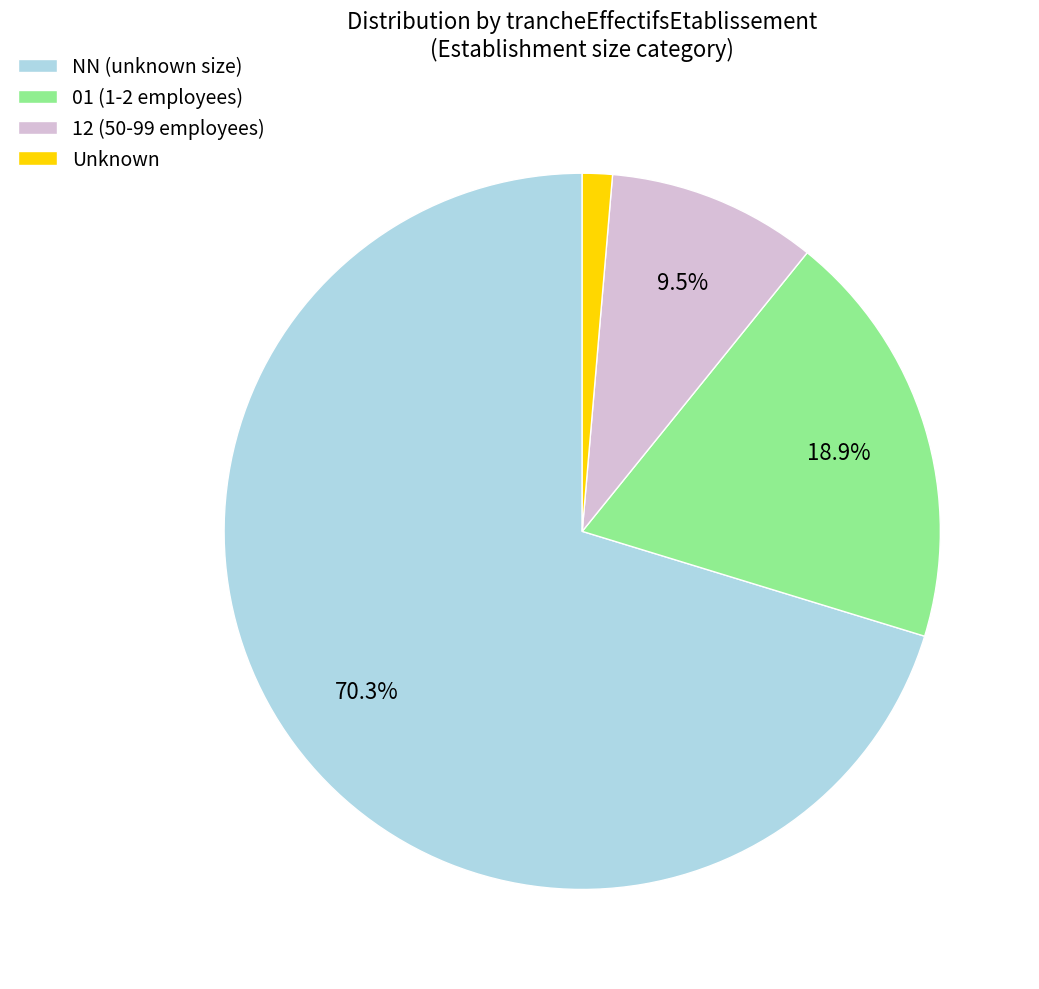

Which category accounts for the majority?

NN (unknown size)